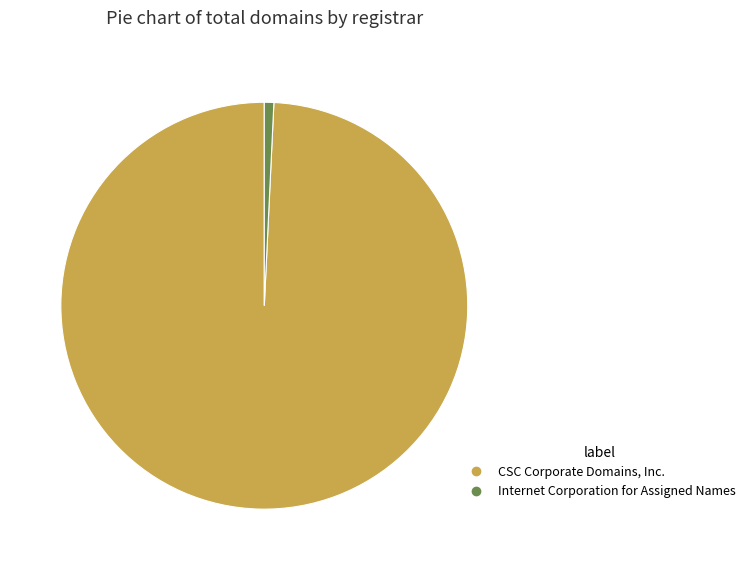

Does any single category account for the majority?

Yes